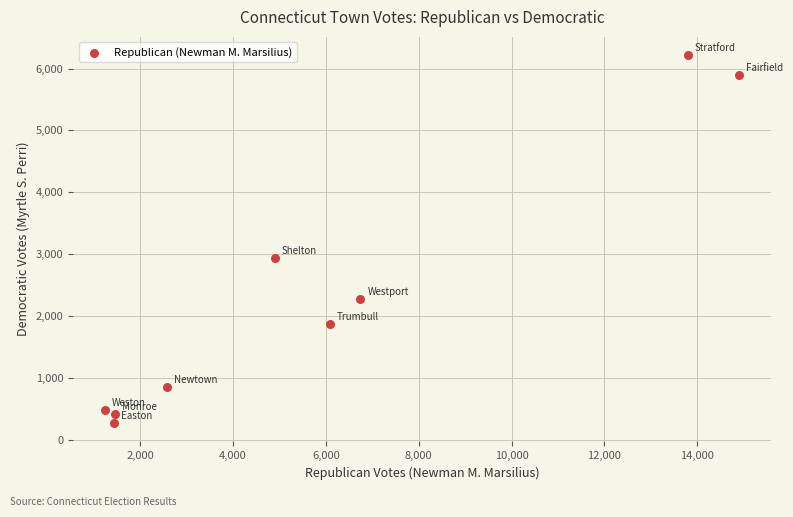

What is the range of X values (max minus min)?

13661